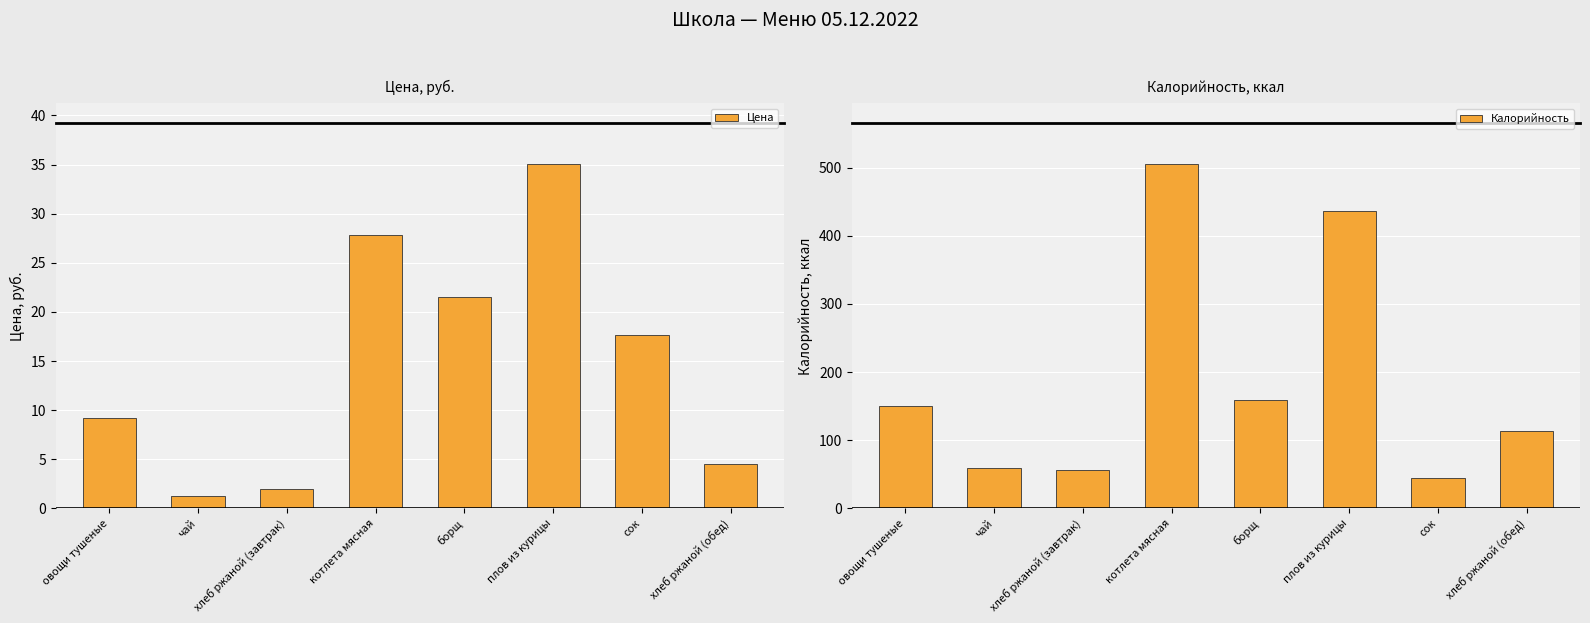

Reading left to right, extract all data points from this chart.

Цена: 9.2	1.3	1.9	27.8	21.5	35.0	17.7	4.5
Калорийность: 150.2	60.0	57.0	505.1	158.7	436.0	44.0	114.0